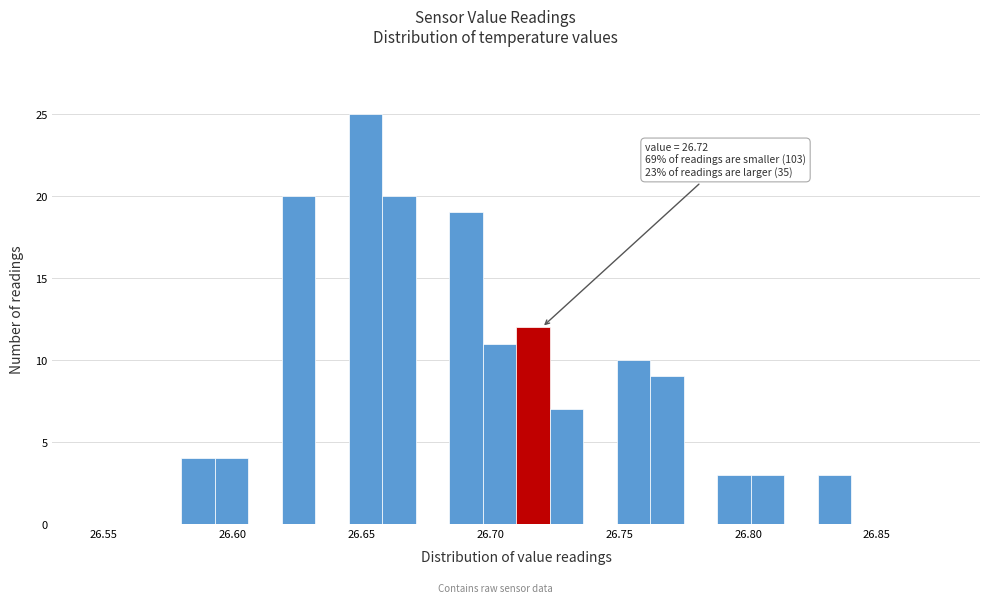

Read against the x-axis, roughly where is the centre of the tallest bar?

26.650